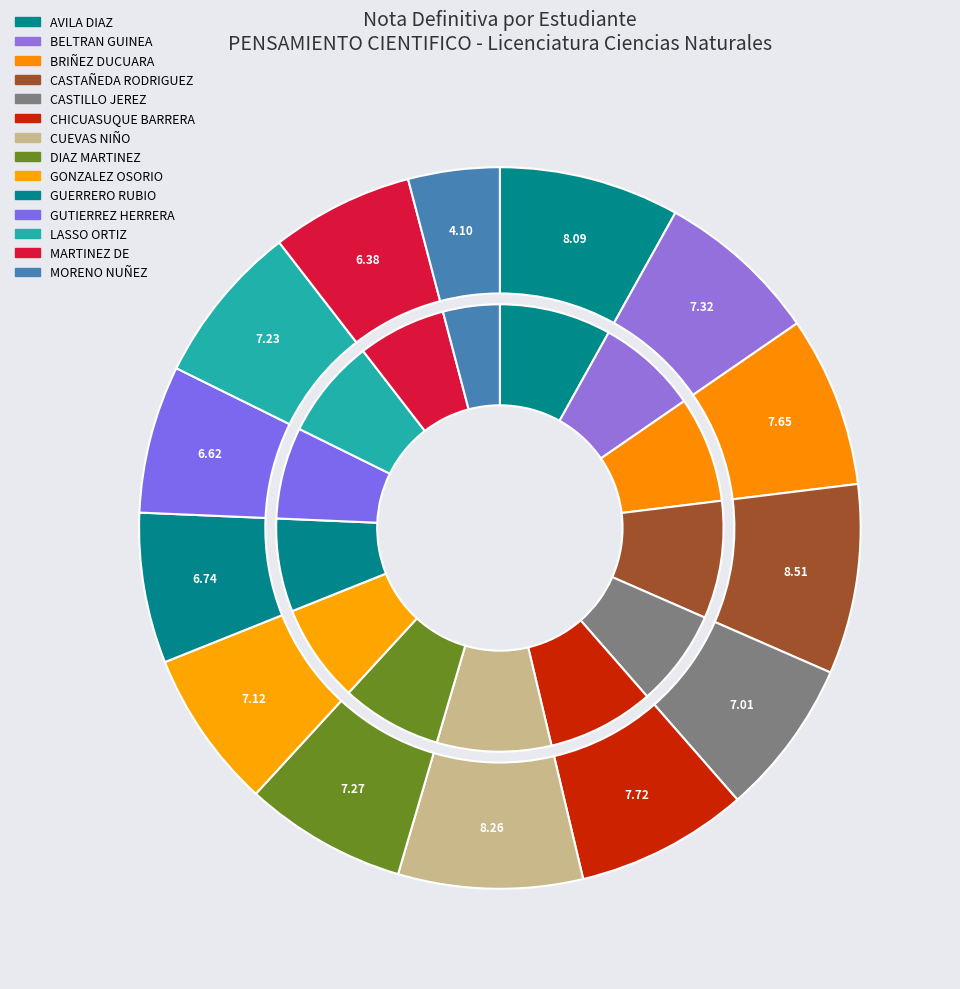

What is the largest slice in the pie chart?

CASTAÑEDA RODRIGUEZ DIANA MILENA